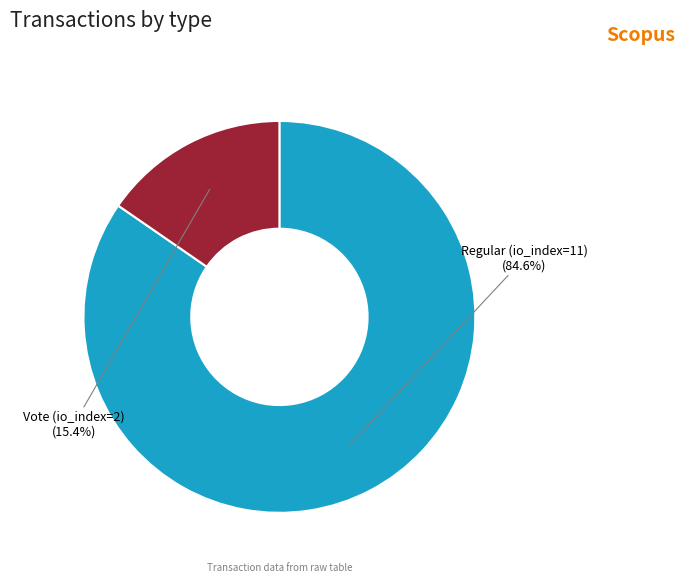

To the nearest percent, what percentage of the pie is Regular (io_index=11)?

85%